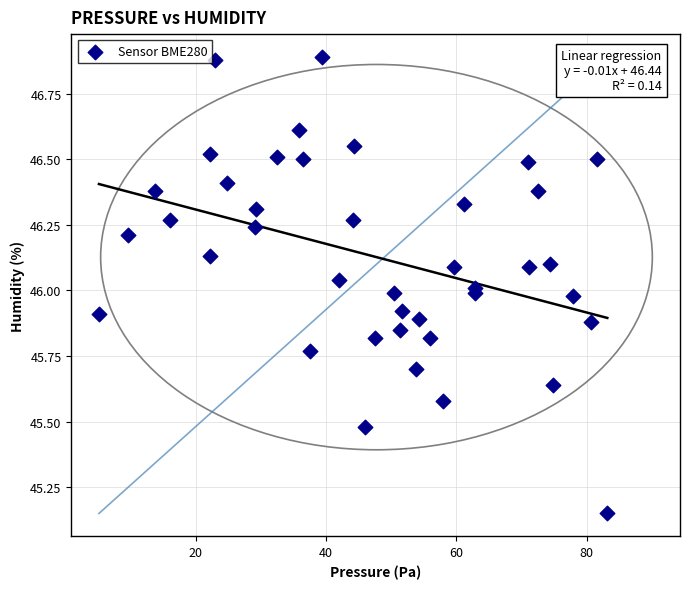

What is the range of X values (max minus min)?

78.0